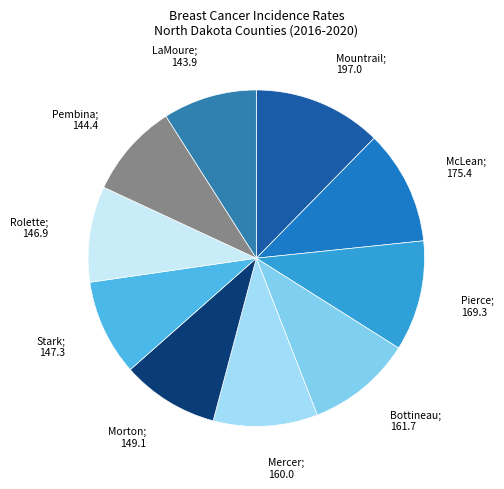

What is the largest slice in the pie chart?

Mountrail; 197.0